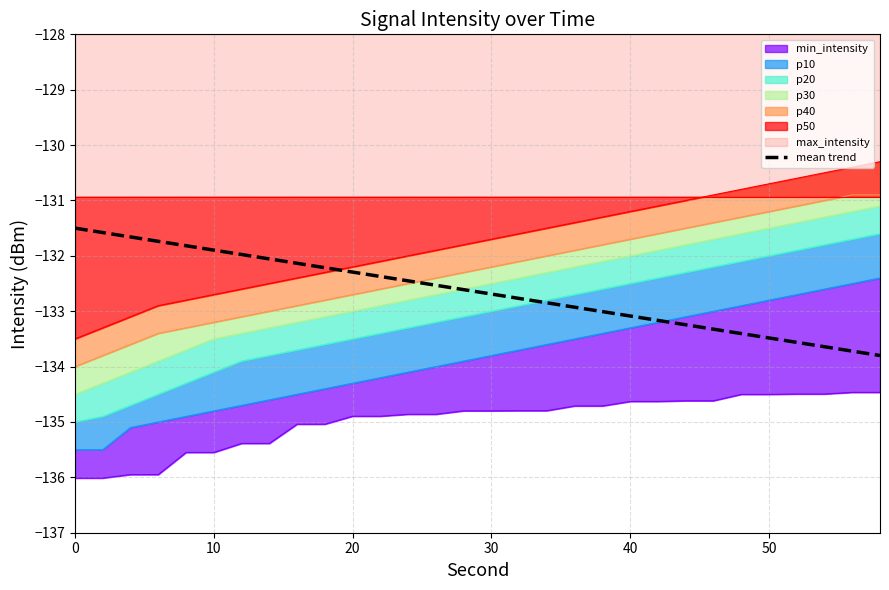

The value of mean trend at 20 is -132.3. True or false?

True